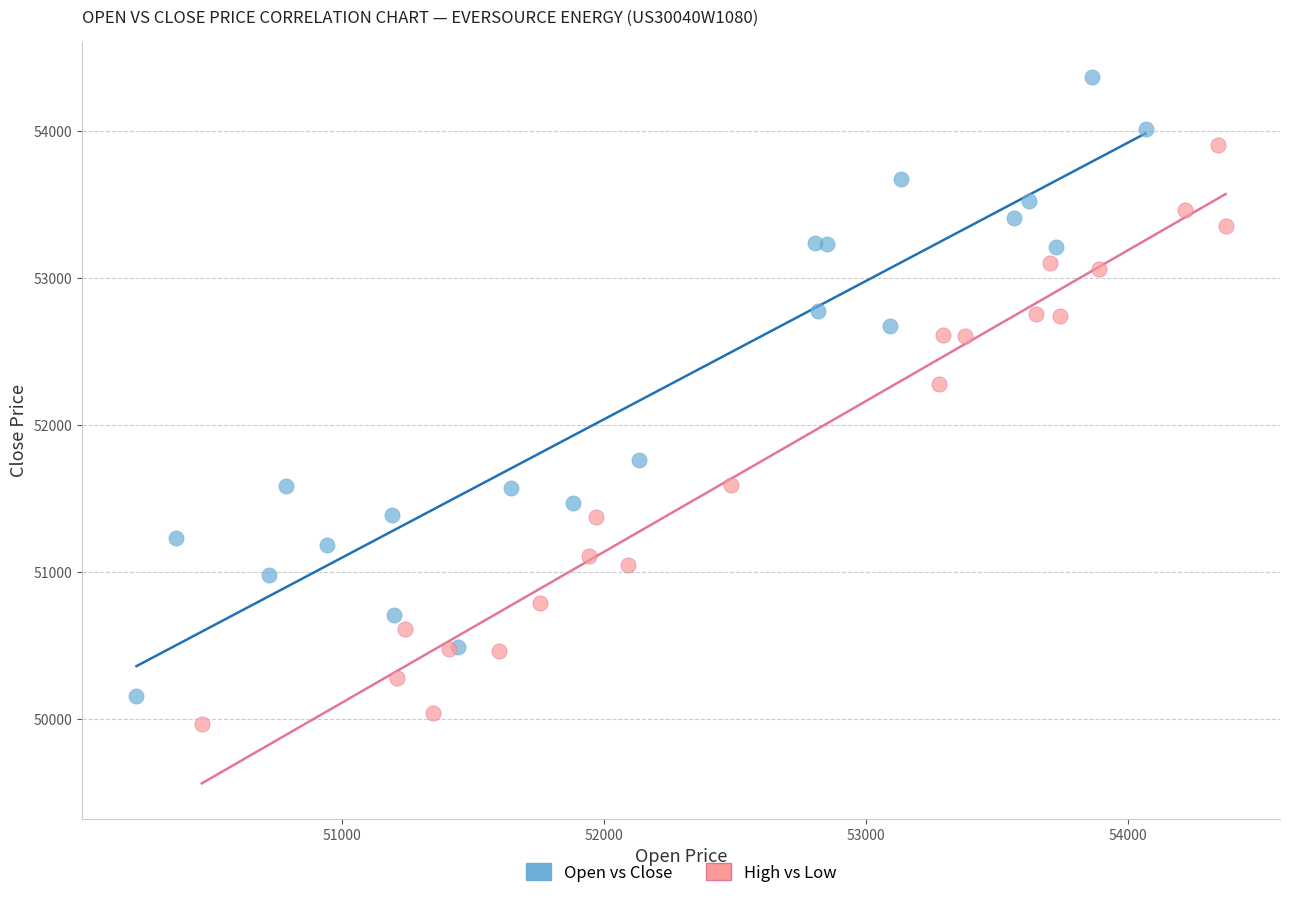

Which series has the largest Y range (max minus min)?

Open vs Close